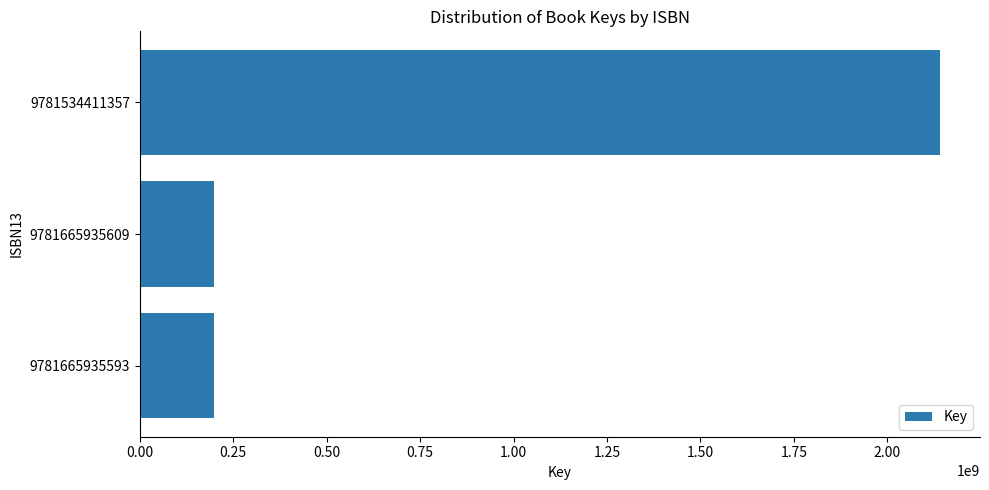

What is the difference between the maximum and minimum values?

1943455428